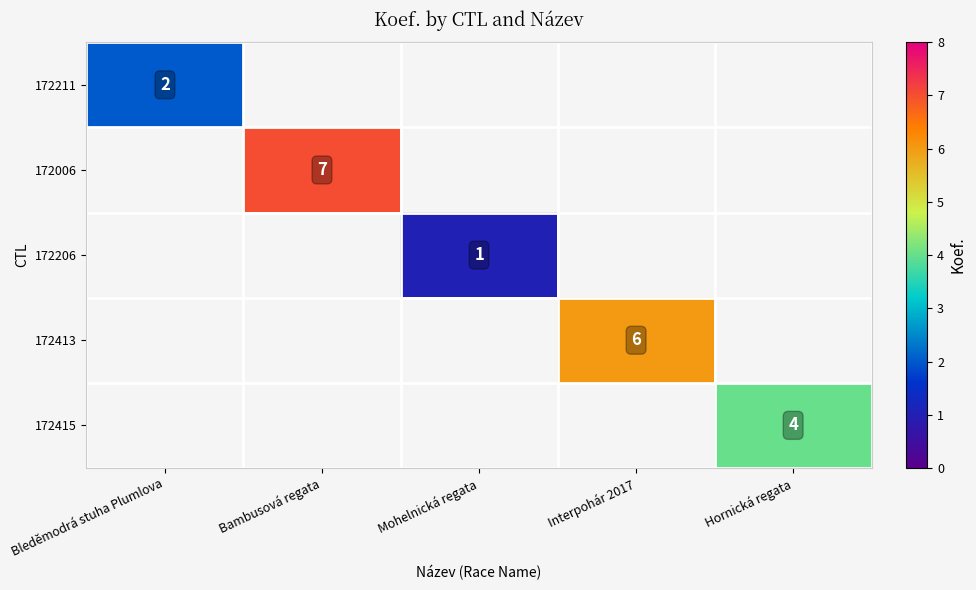

How many series are shown in this chart?

5